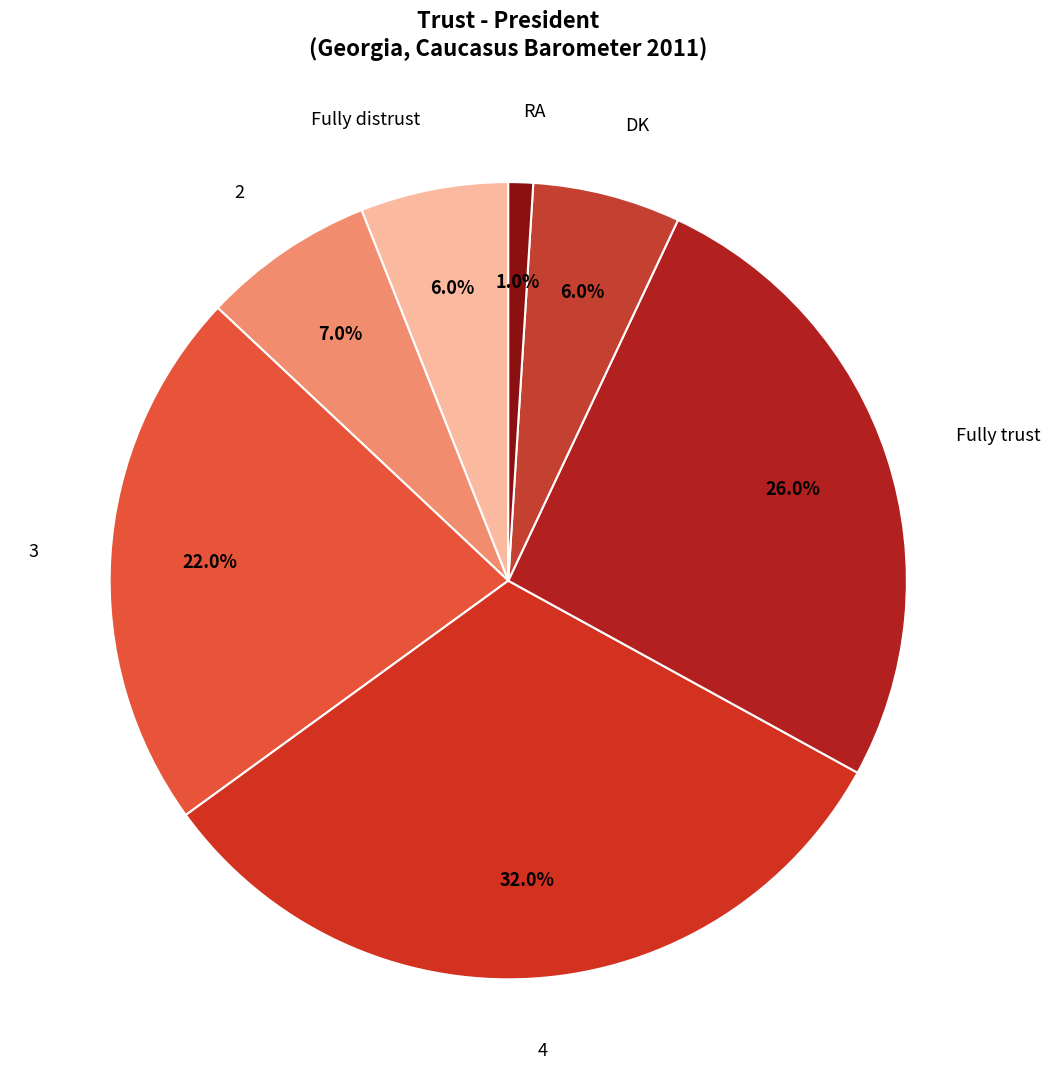

How many slices are in this pie chart?

7